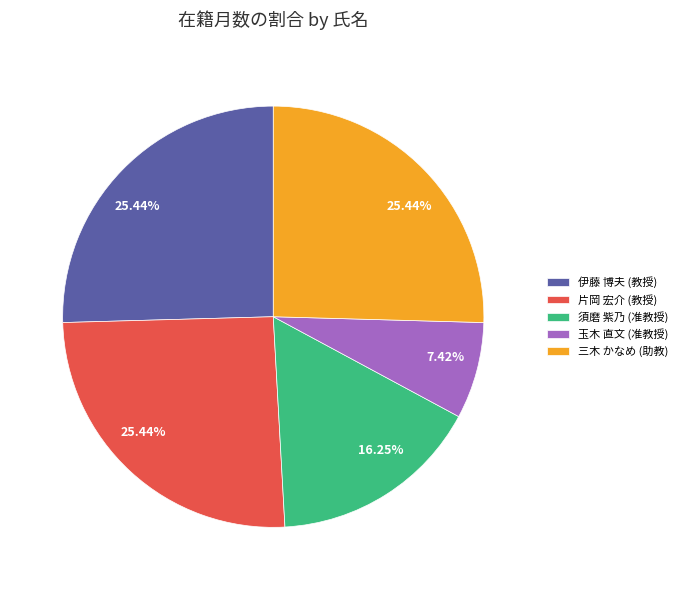

Count the number of slices in the pie.

5